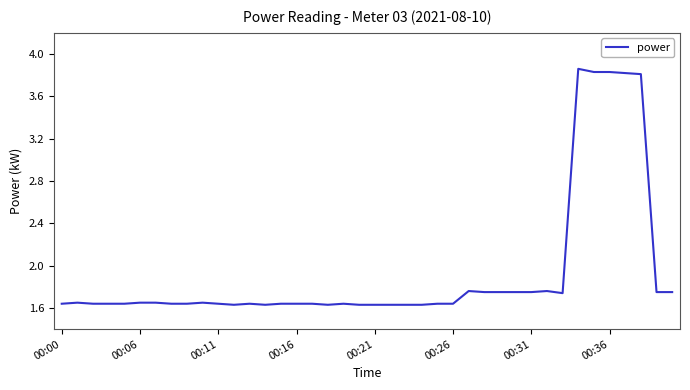

True or false: there are more than 2 points higher than both neighbors.

True